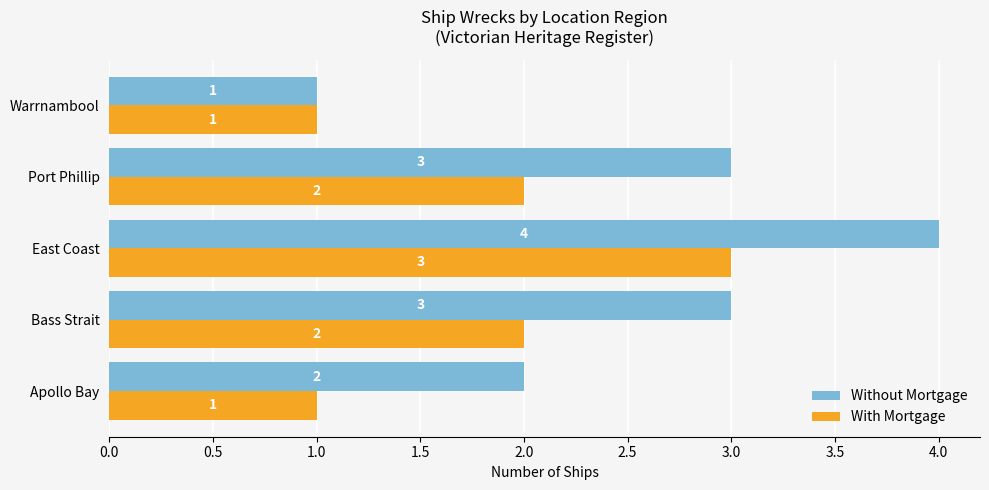

Is it true that Without Mortgage equals 4 at East Coast?

True